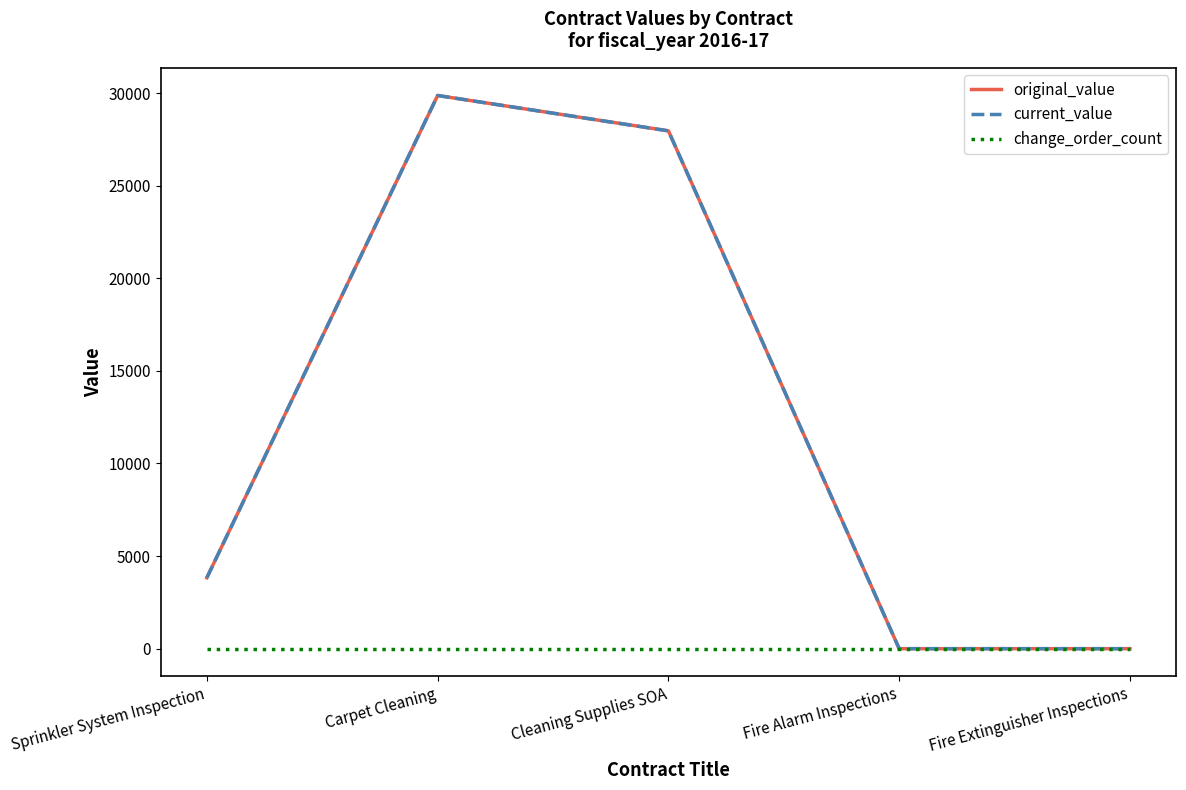

What is the difference between the current_value values at Sprinkler System Inspection and Cleaning Supplies SOA?

24127.0